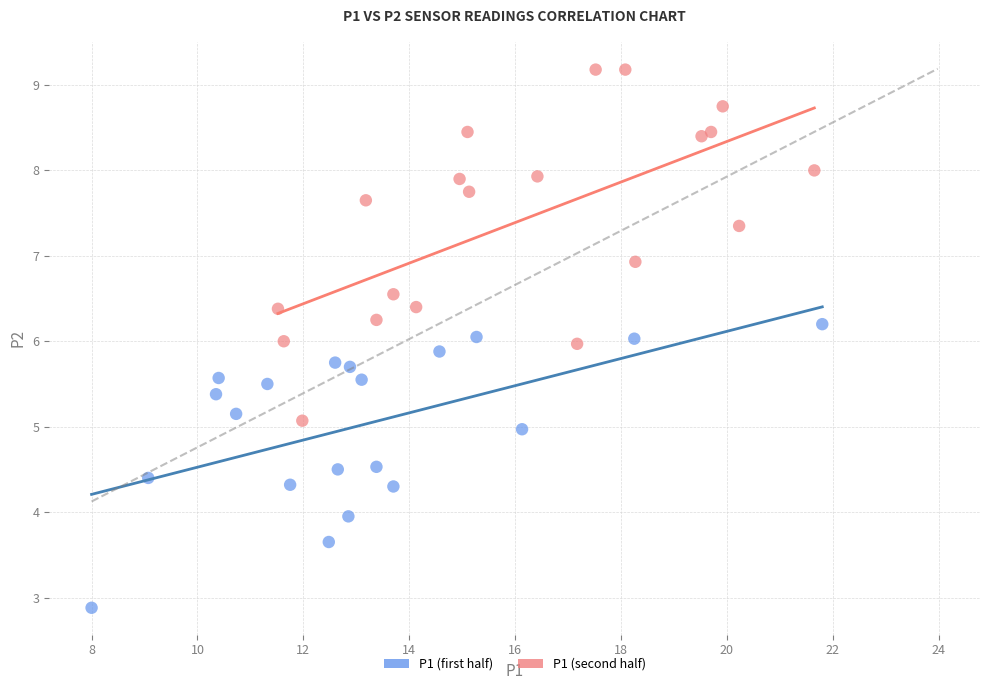

Which series contains the lowest Y value?

P1 (first half)